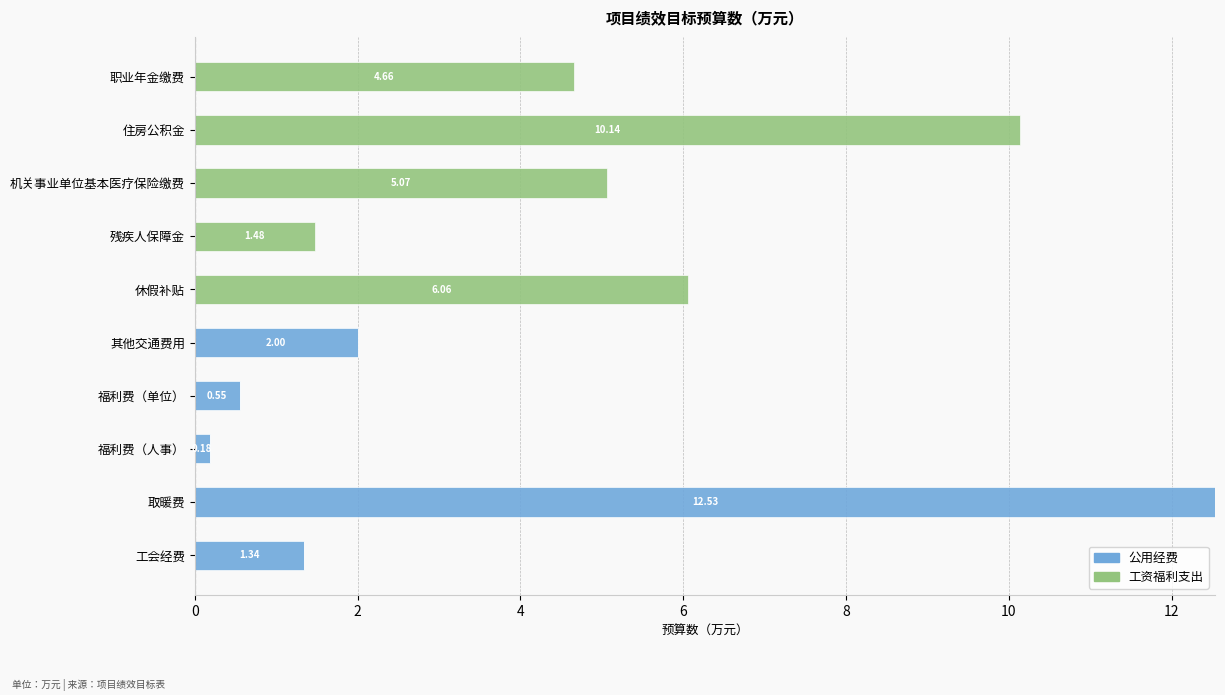

What is the maximum value for 公用经费?

12.5